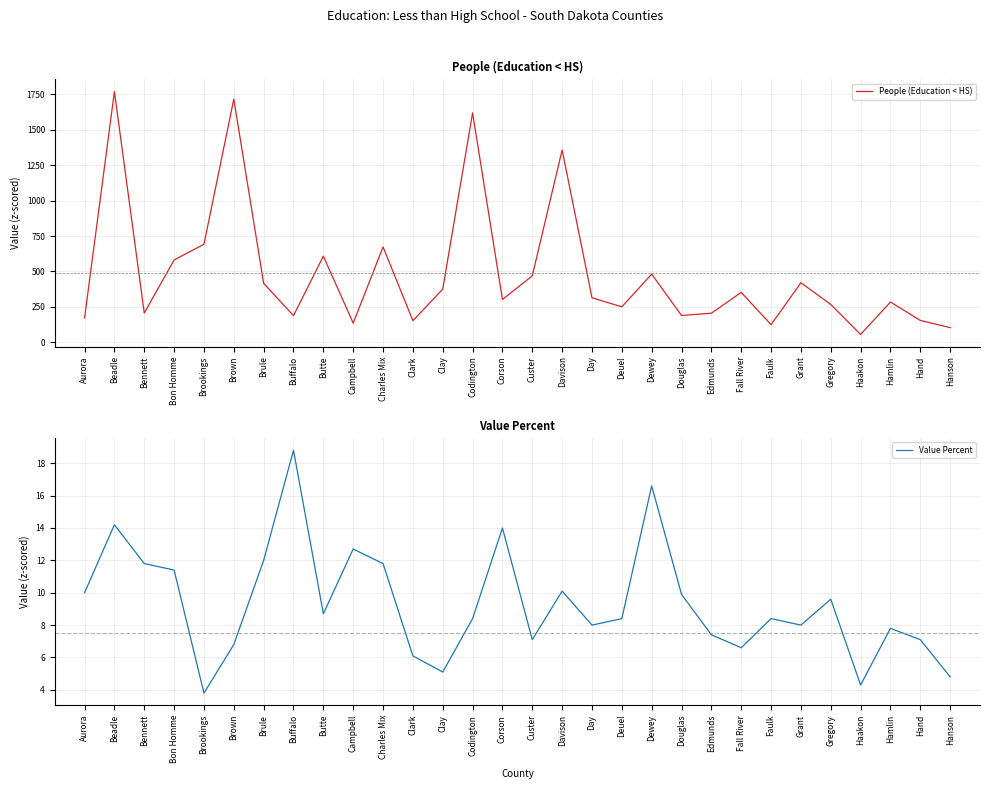

How many interior local peaks does the Value Percent series have?

9